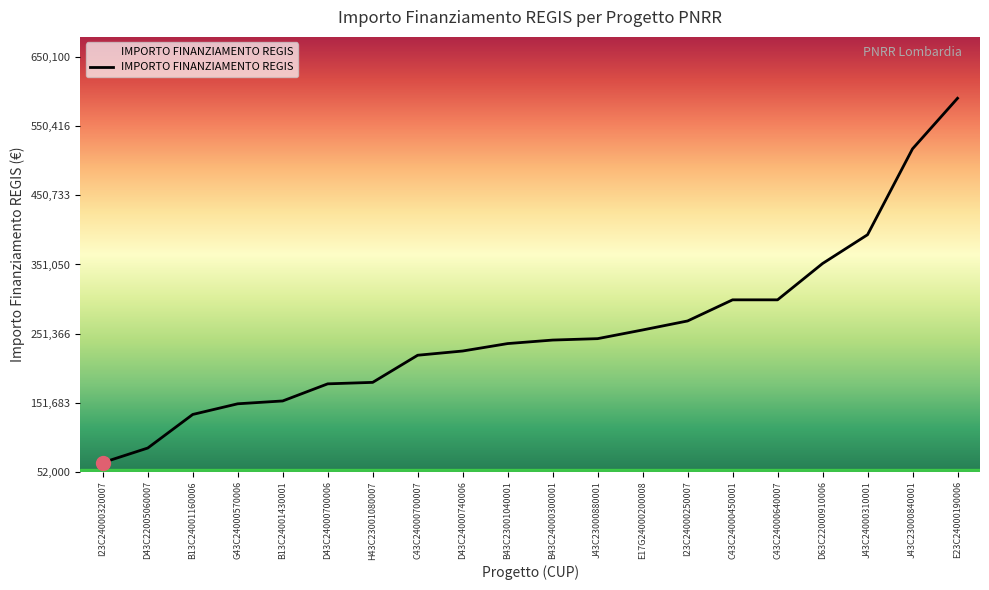

Does the chart have visible grid lines?

No